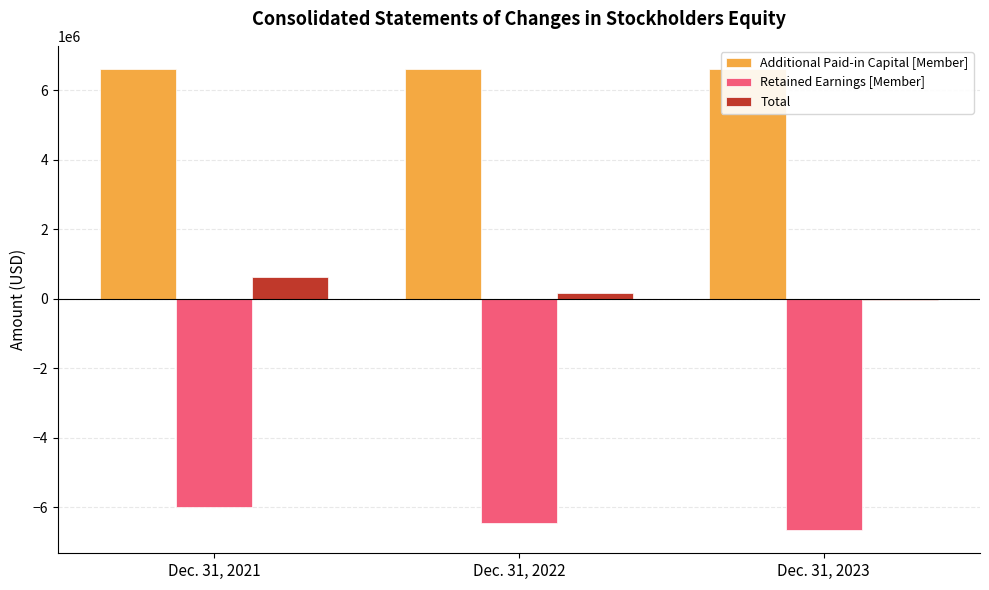

What is the value of the Additional Paid-in Capital [Member] bar at the 3rd from the left?

6620217